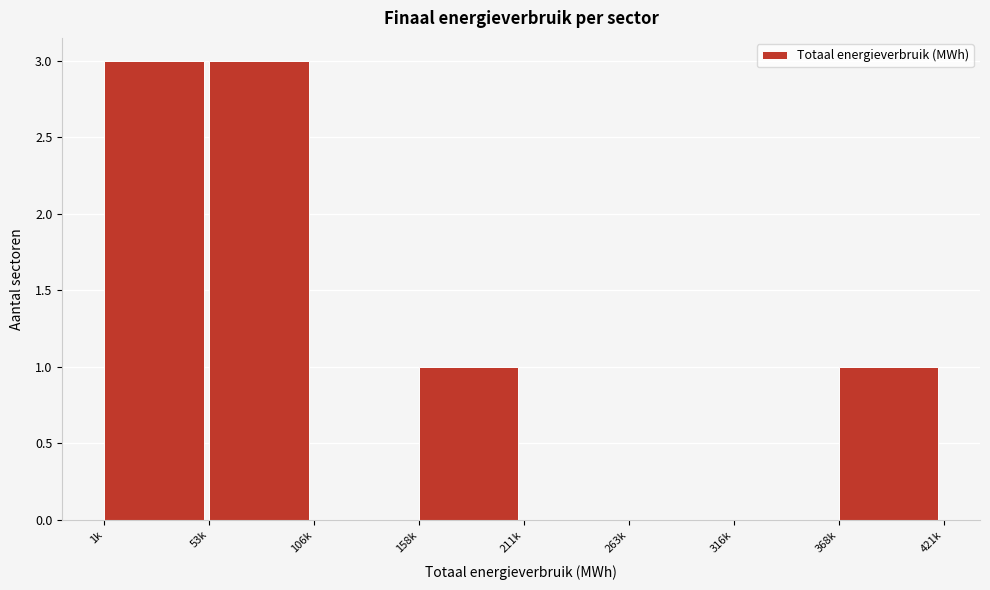

Reading right to left, extract all data points from this chart.

368k=1	316k=0	263k=0	211k=0	158k=1	106k=0	53k=3	1k=3